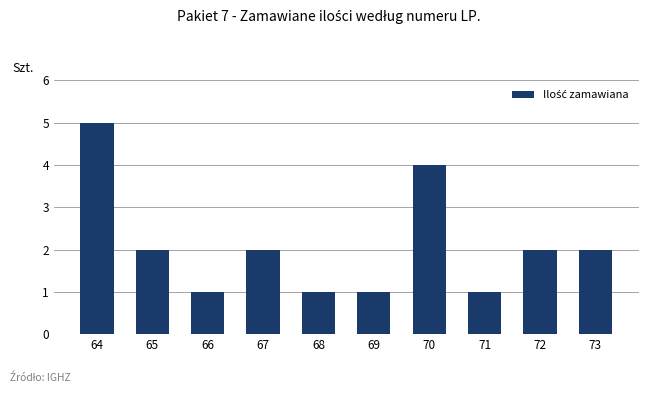

What is the value of the 10th bar from the left?

2